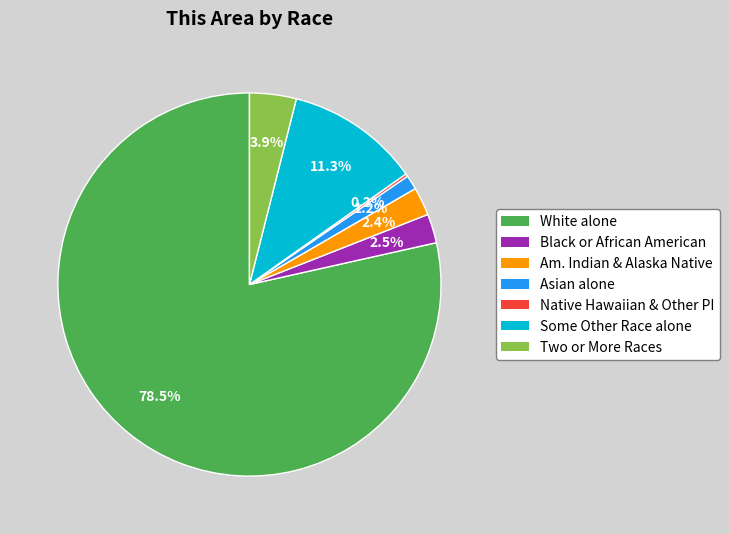

Which category accounts for the majority?

White alone